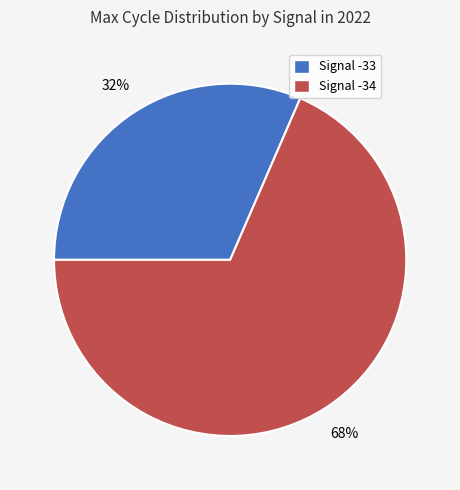

Which category has the biggest portion of the pie?

Signal -34